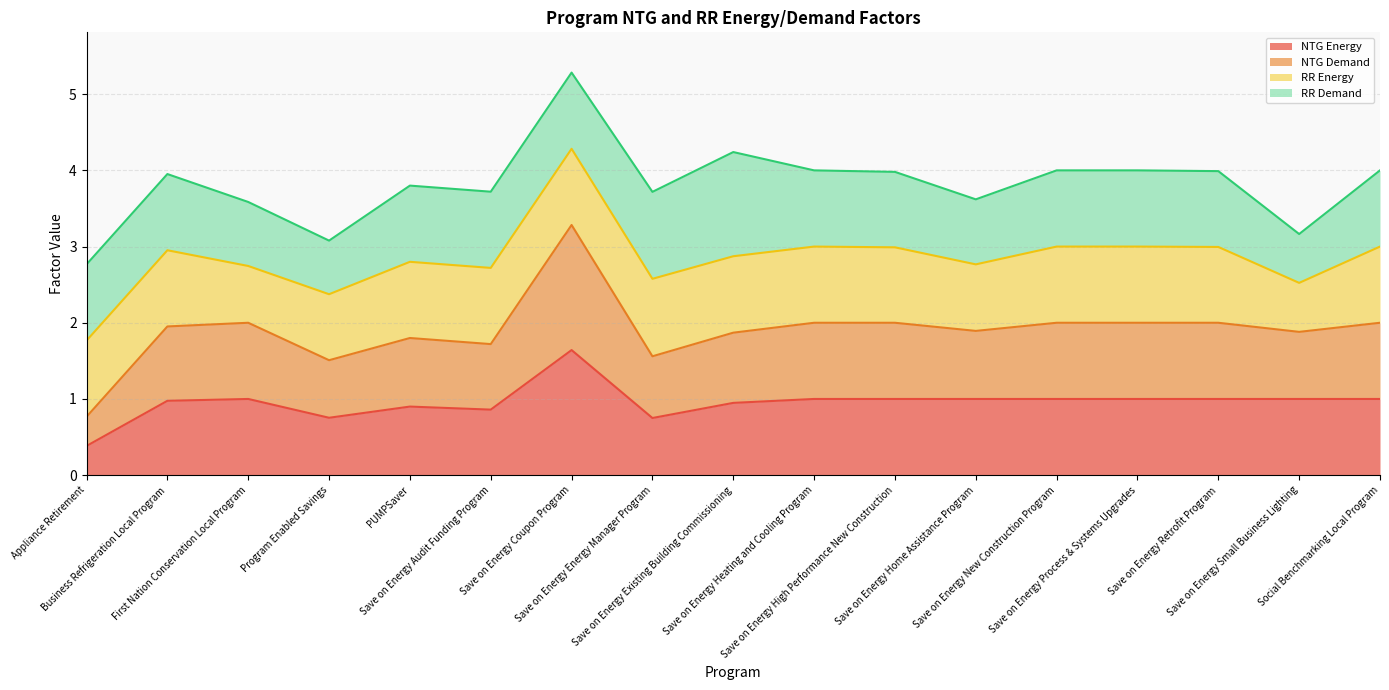

What is the highest value of the NTG Energy series?

1.6